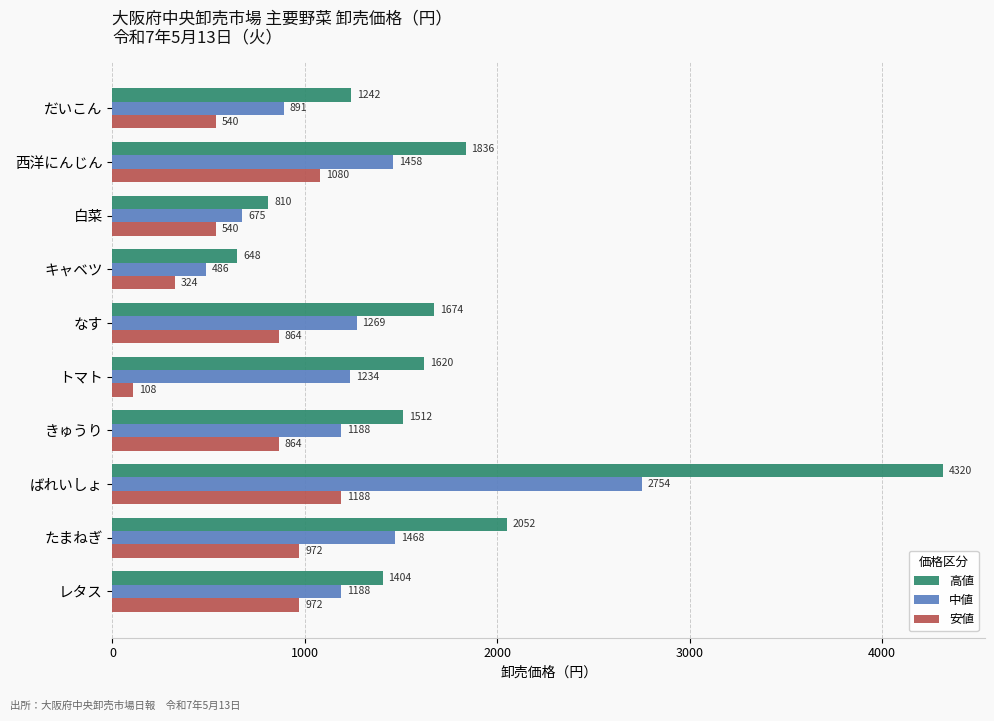

Which category has the lowest value in the 安値 series?

トマト